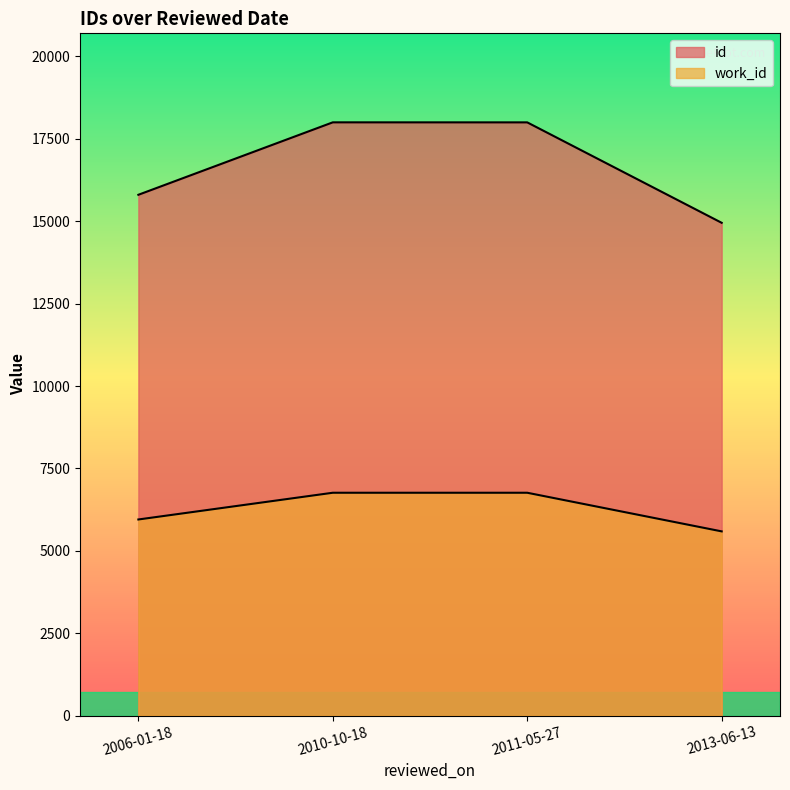

True or false: work_id and id intersect in this chart.

False